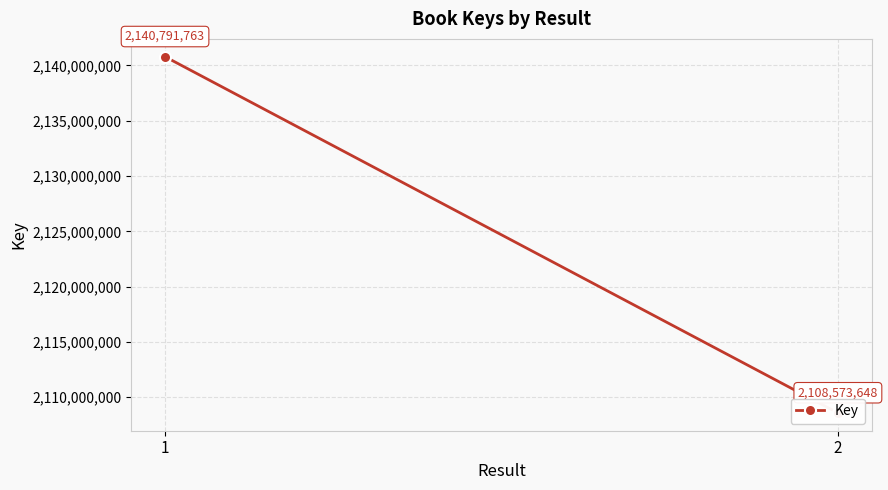

How many distinct data groups are displayed?

1